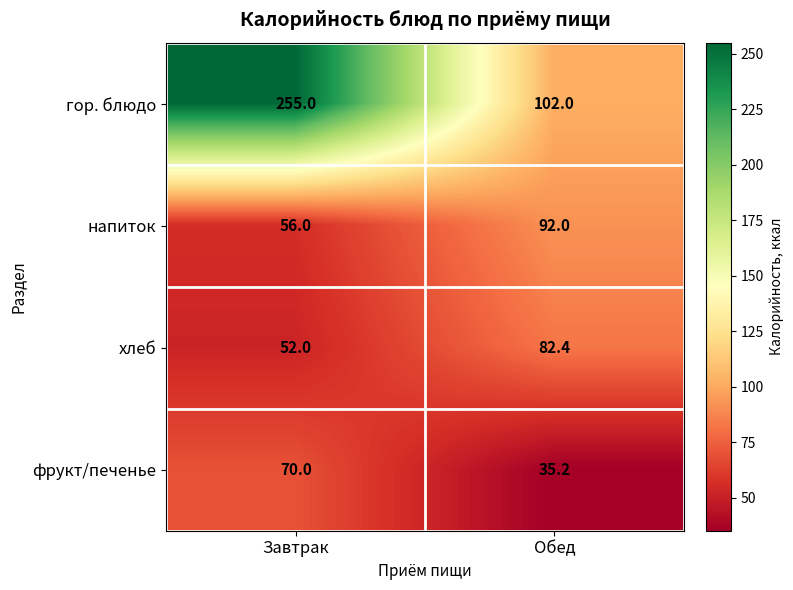

Reading left to right, what are all the values shown in this chart?

гор. блюдо: Завтрак=255.0	Обед=102.0
напиток: Завтрак=56.0	Обед=92.0
хлеб: Завтрак=52.0	Обед=82.4
фрукт/печенье: Завтрак=70.0	Обед=35.2